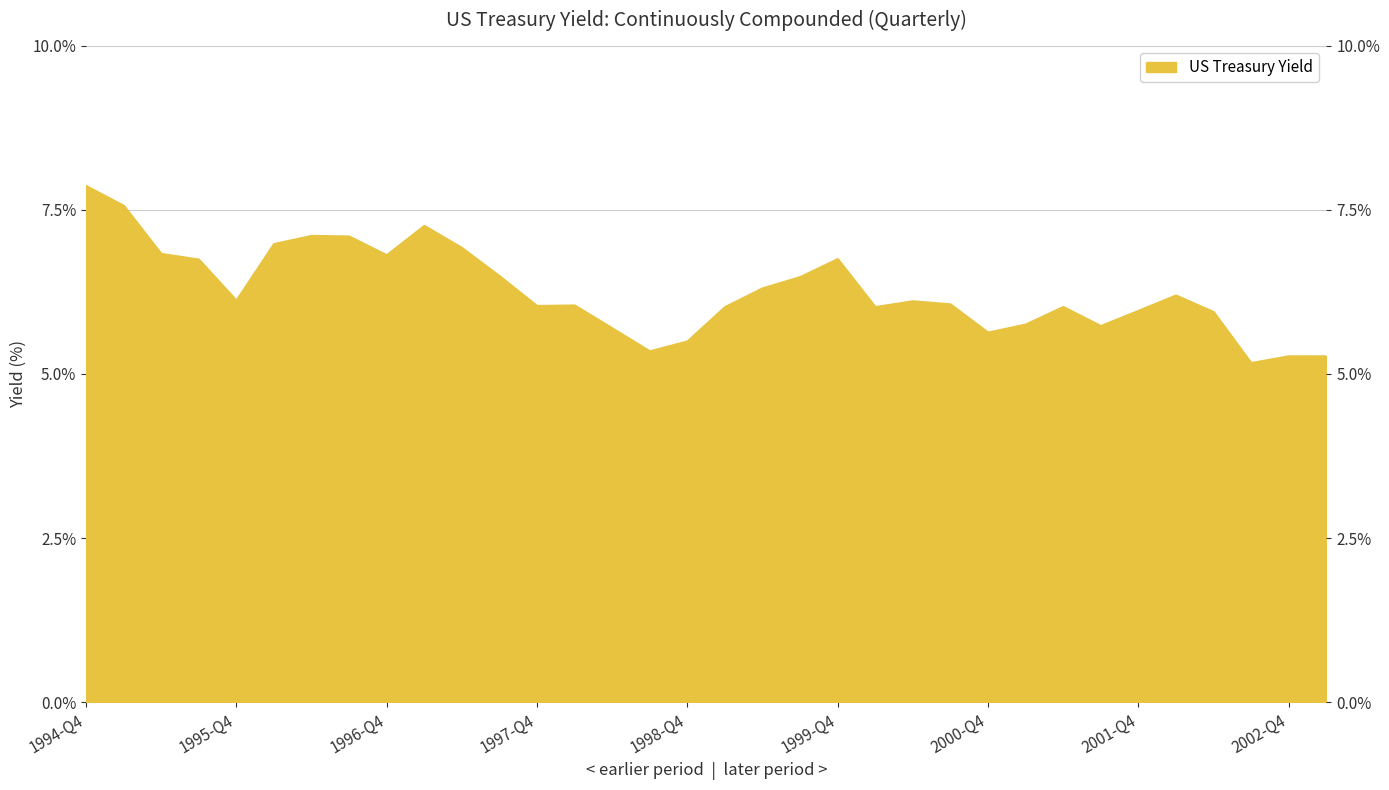

Reading right to left, transcribe all the data shown in this chart.

2003-Q1=5.3	2002-Q4=5.3	2002-Q3=5.2	2002-Q2=5.9	2002-Q1=6.2	2001-Q4=6.0	2001-Q3=5.7	2001-Q2=6.0	2001-Q1=5.8	2000-Q4=5.6	2000-Q3=6.1	2000-Q2=6.1	2000-Q1=6.0	1999-Q4=6.7	1999-Q3=6.5	1999-Q2=6.3	1999-Q1=6.0	1998-Q4=5.5	1998-Q3=5.3	1998-Q2=5.7	1998-Q1=6.0	1997-Q4=6.0	1997-Q3=6.5	1997-Q2=6.9	1997-Q1=7.3	1996-Q4=6.8	1996-Q3=7.1	1996-Q2=7.1	1996-Q1=7.0	1995-Q4=6.1	1995-Q3=6.7	1995-Q2=6.8	1995-Q1=7.6	1994-Q4=7.9